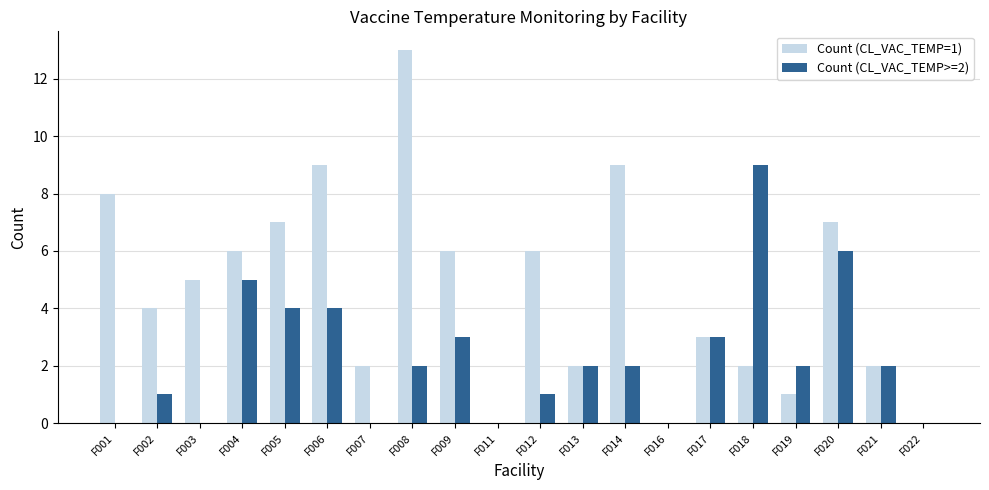

What is the total value across all series at F019?

3